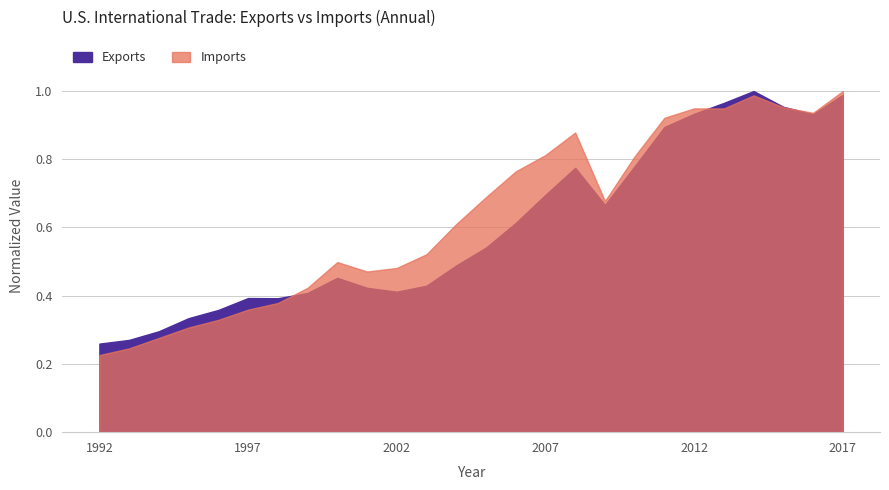

What is the maximum value for Imports?

1.0